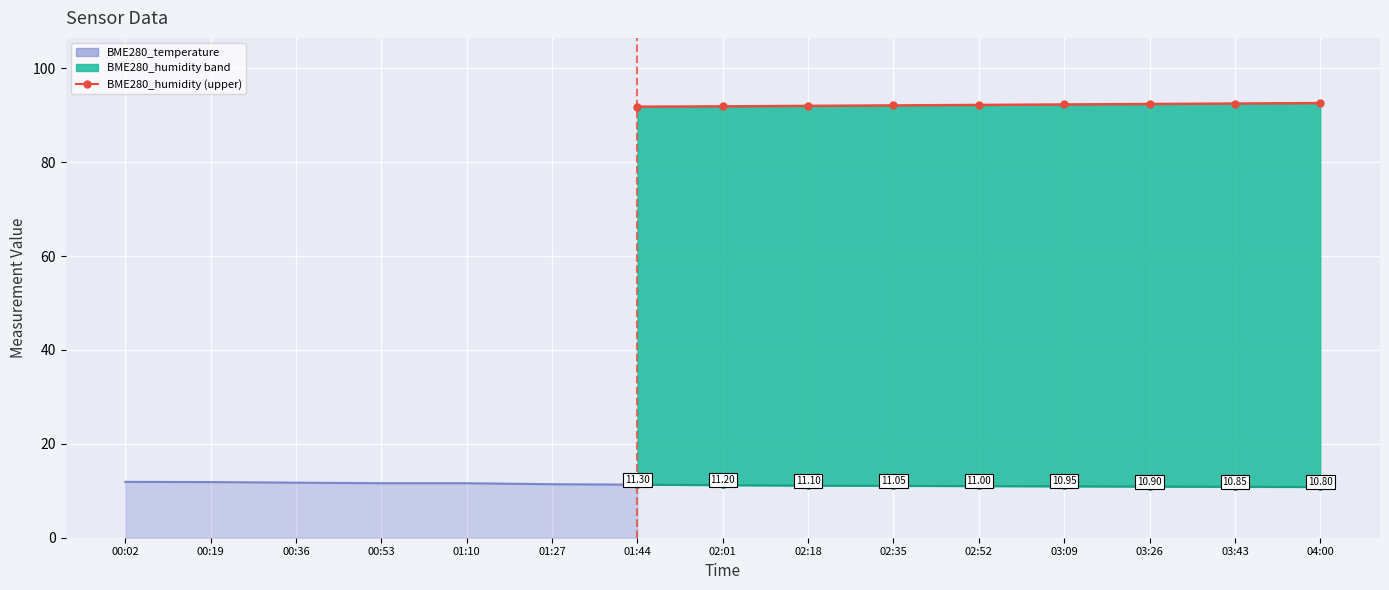

List the series in order of their peak value, highest first.

BME280_humidity, BME280_temperature (right)